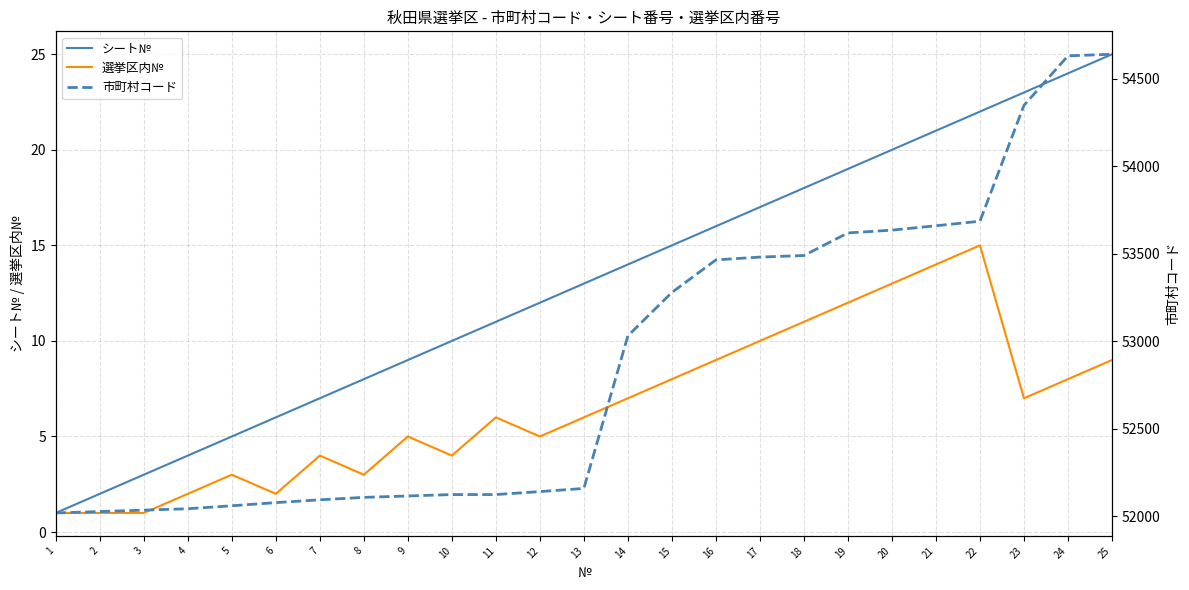

List the labels in order of シート№ value, smallest first.

1, 2, 3, 4, 5, 6, 7, 8, 9, 10, 11, 12, 13, 14, 15, 16, 17, 18, 19, 20, 21, 22, 23, 24, 25